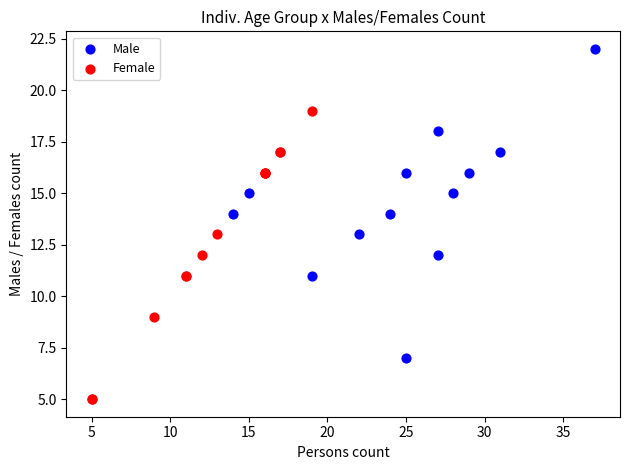

Which series reaches the minimum Y coordinate?

Female